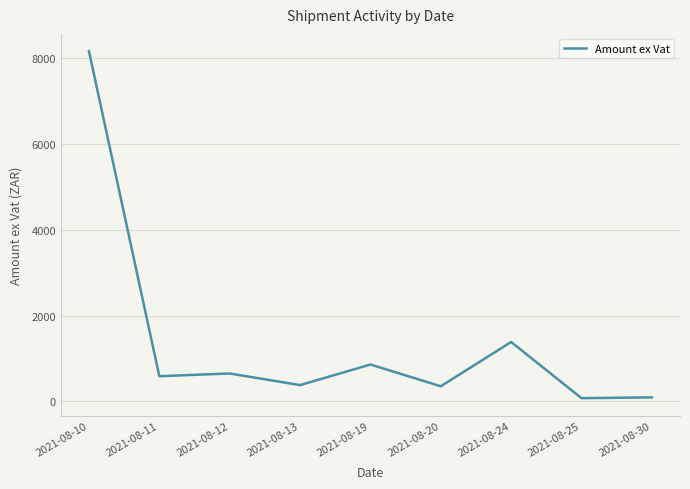

At which label is the value closest to 4116?

2021-08-24